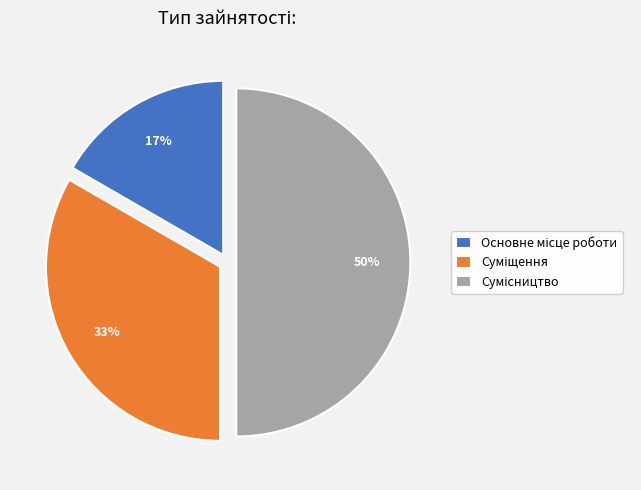

Count the number of slices in the pie.

3